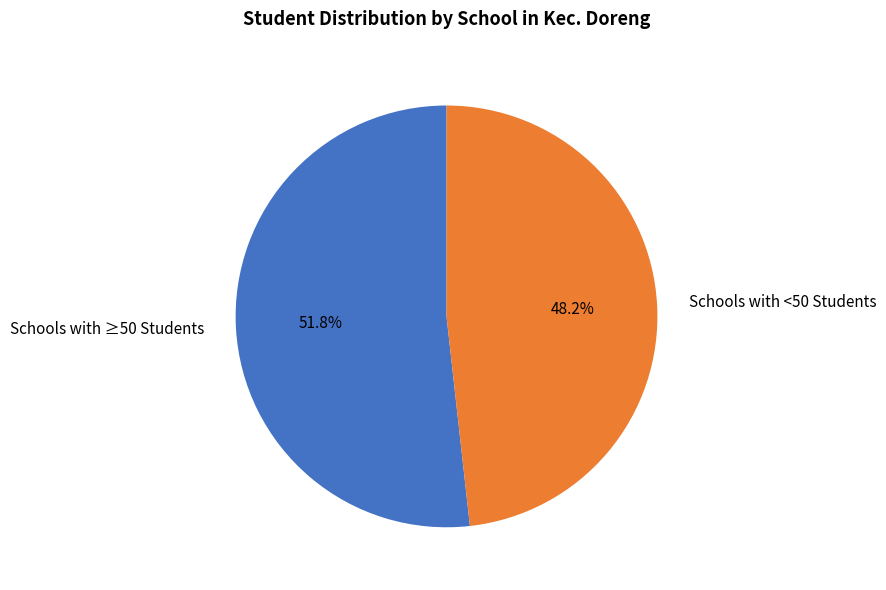

Rank the categories by value from lowest to highest.

Schools with <50 Students, Schools with ≥50 Students